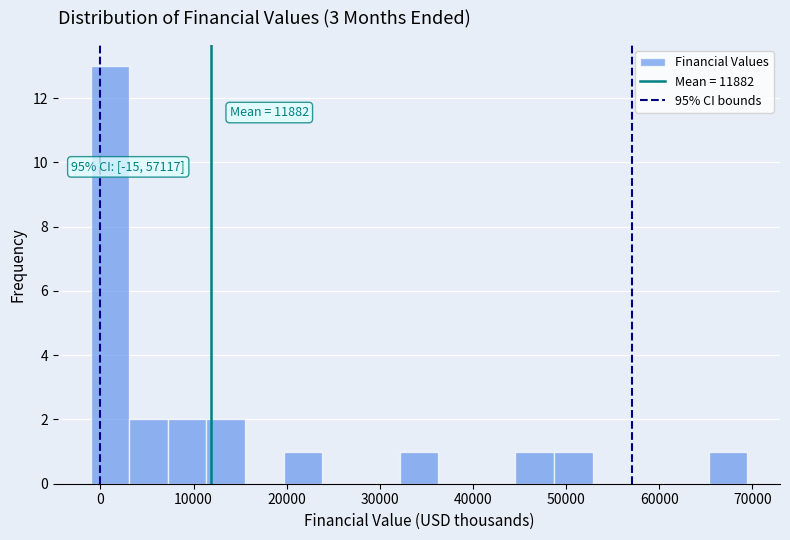

Over which range of the x-axis is the bar tallest?

-1000 to 3000